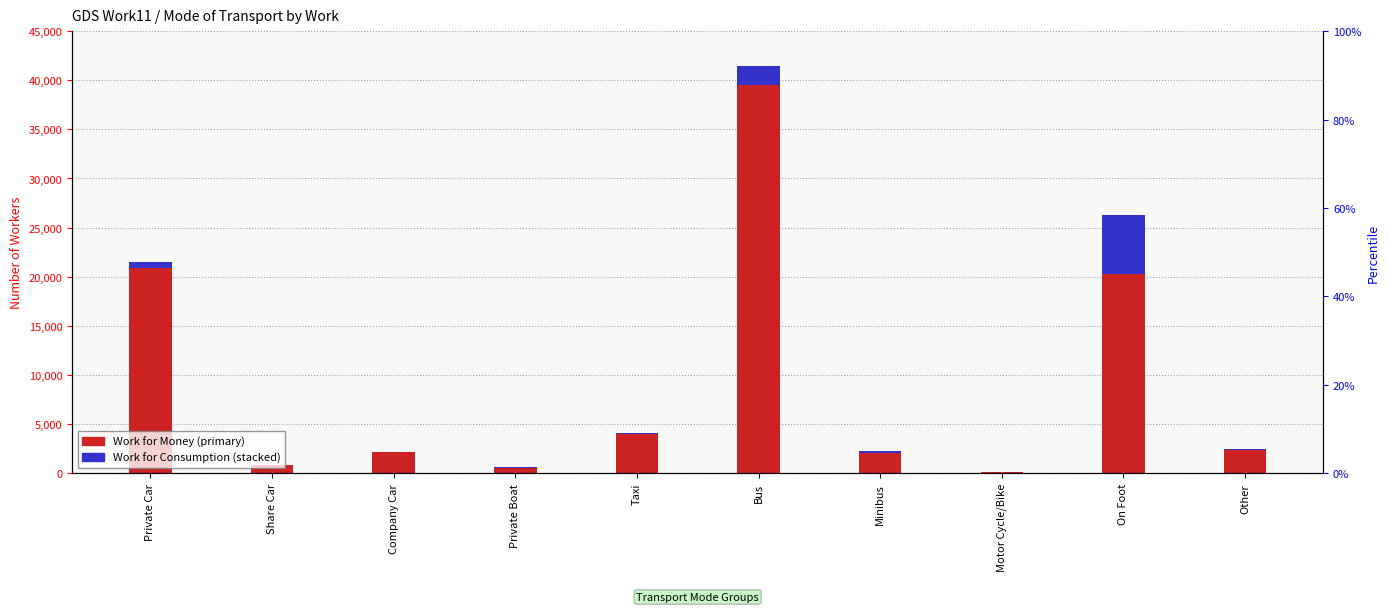

What value does the Work for Consumption series have at Minibus?

112